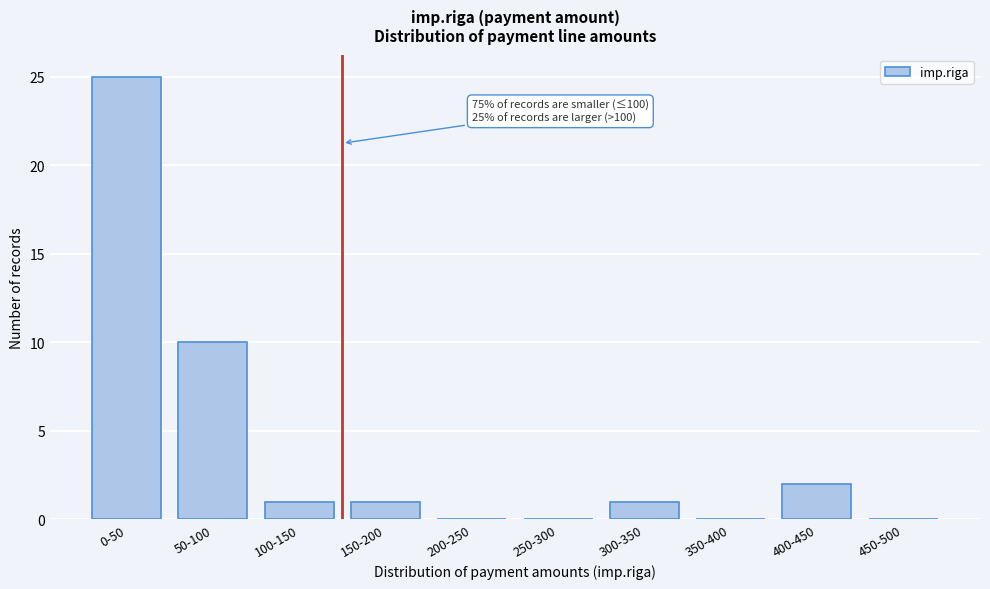

Reading left to right, transcribe all the data shown in this chart.

0-50=25	50-100=10	100-150=1	150-200=1	200-250=0	250-300=0	300-350=1	350-400=0	400-450=2	450-500=0